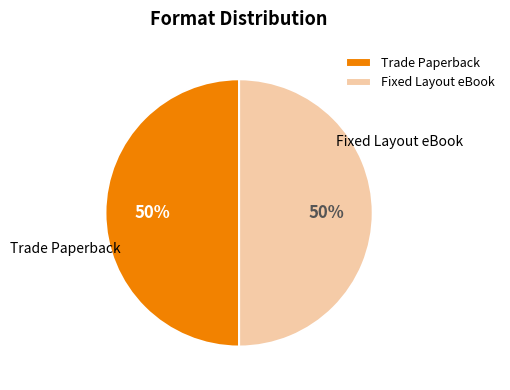

To the nearest percent, what is the combined percentage of Fixed Layout eBook and Trade Paperback?

100%